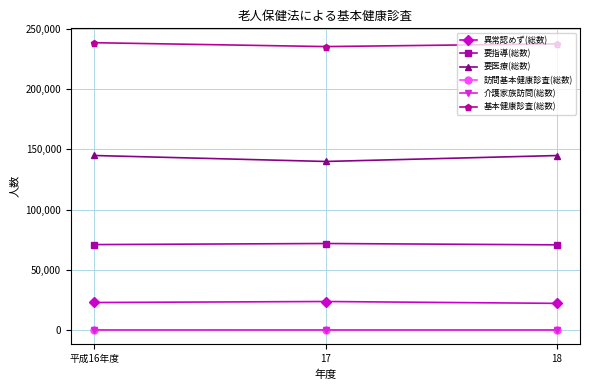

The 介護家族訪問(総数) series shows 0 at 17. True or false?

True